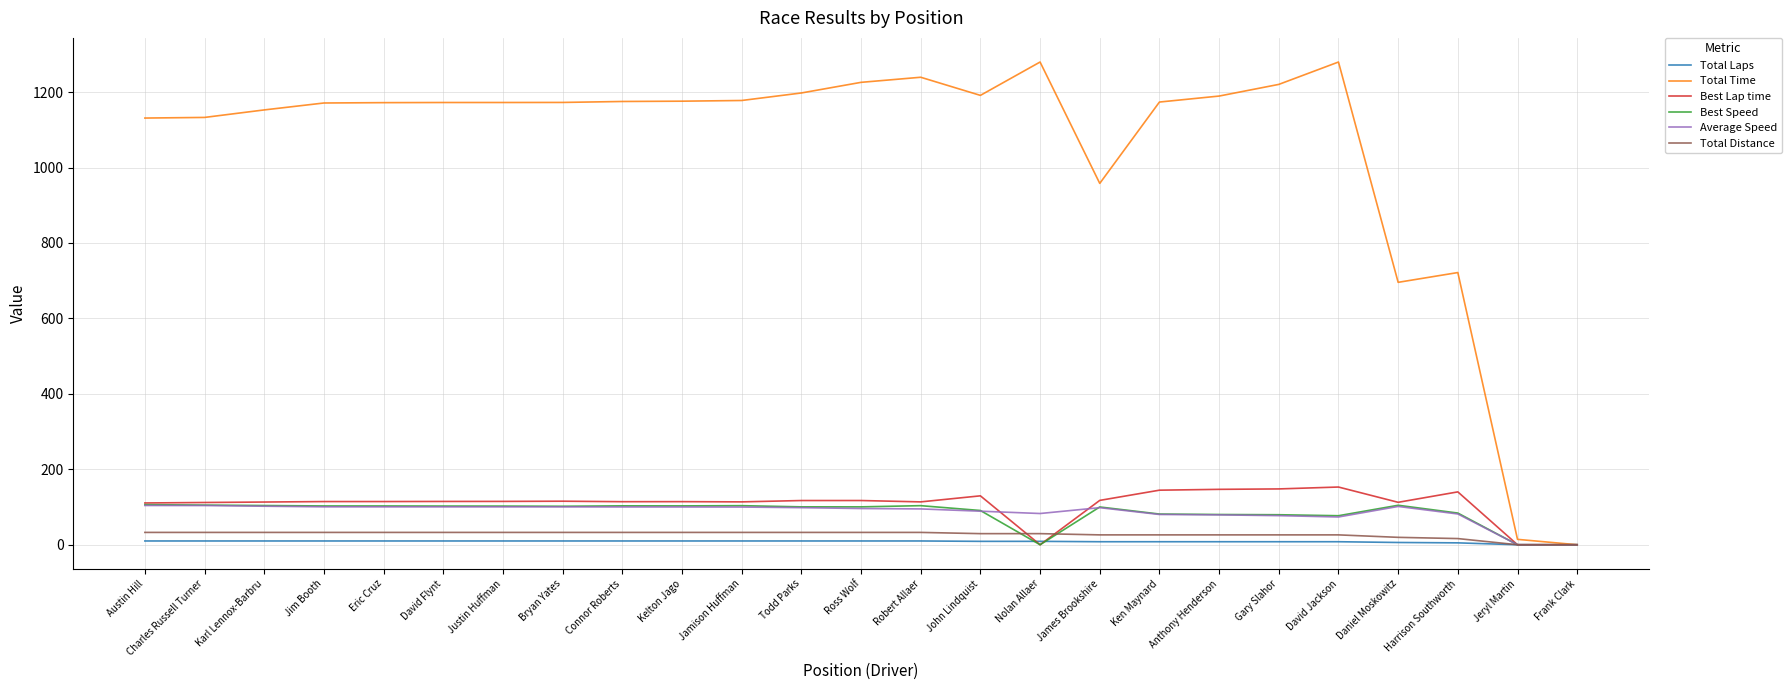

What is the difference between the maximum and minimum values in the Best Speed series?

106.3